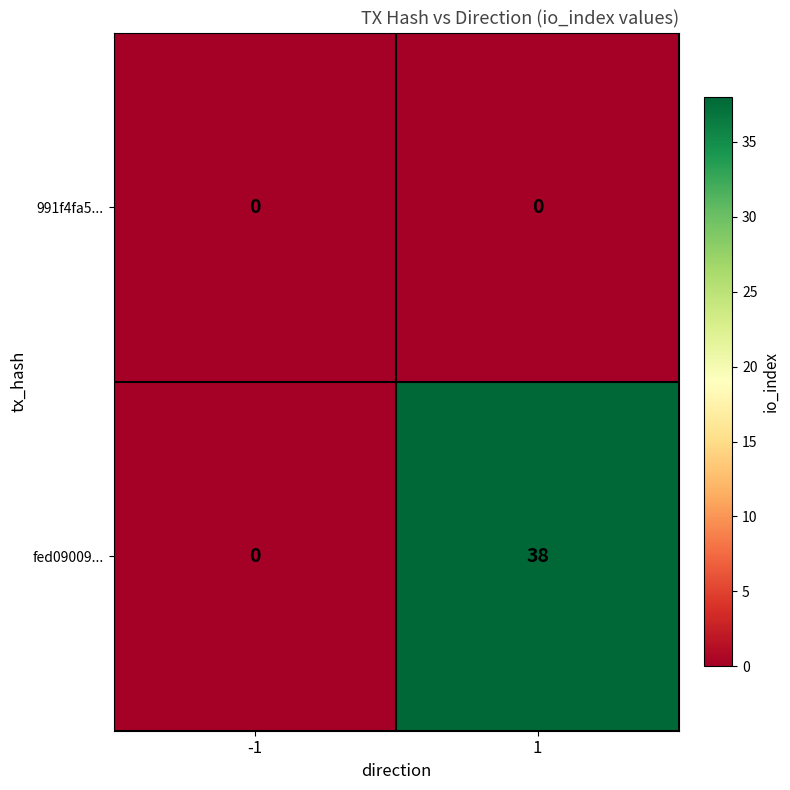

What is the maximum value shown in the chart?

38